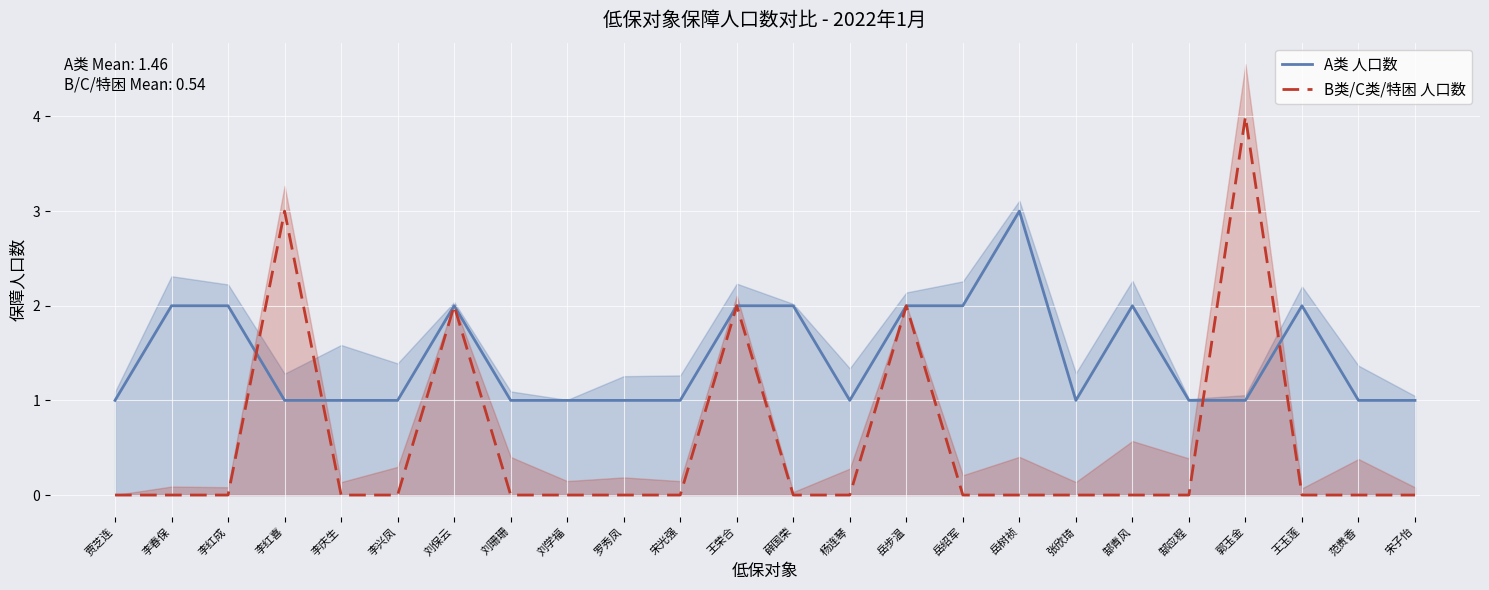

Which category has the highest value across all series?

郭玉金